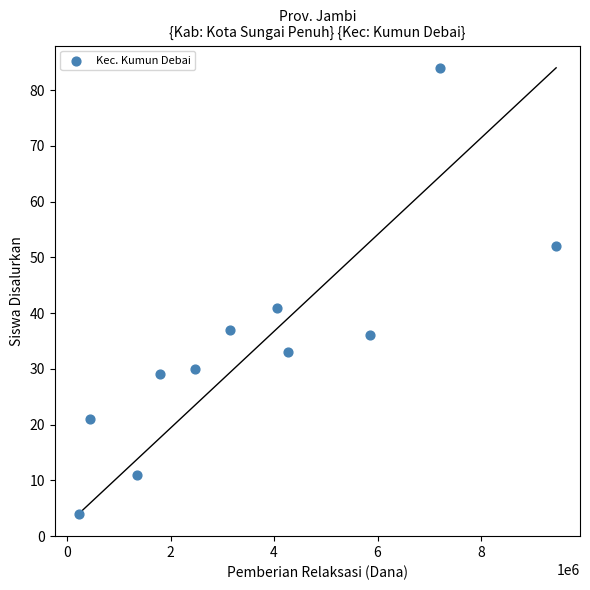

What is the average X value?

3661364